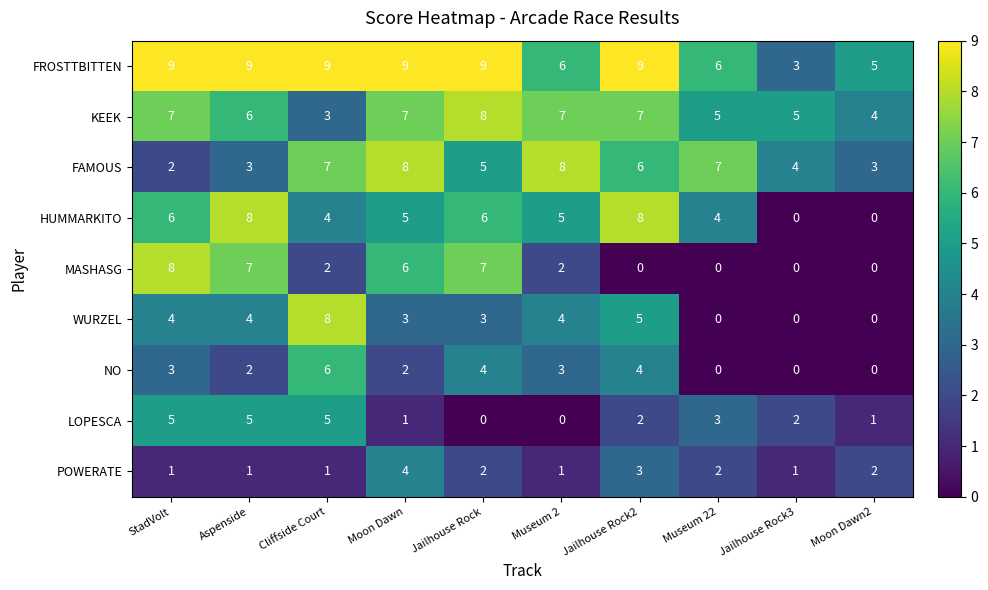

How many data points does each series have?

10